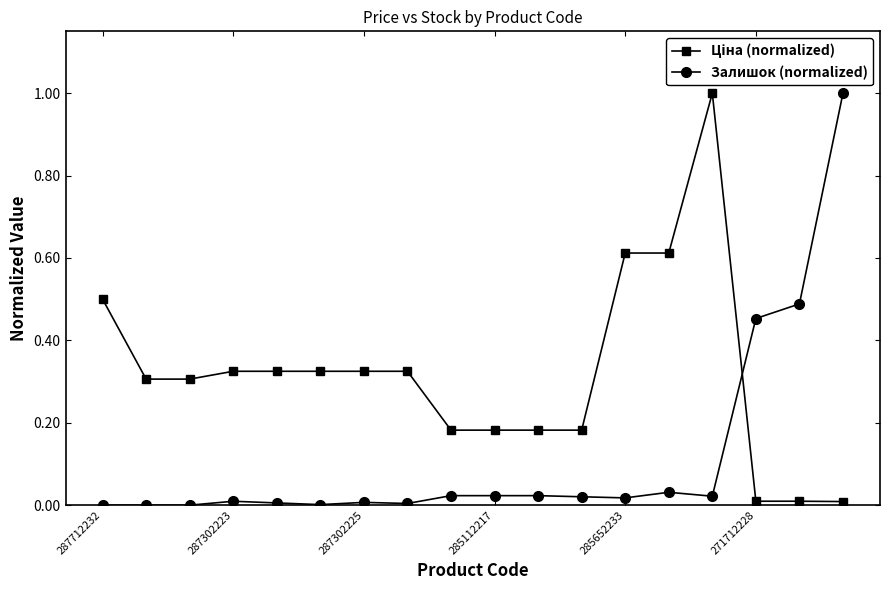

What is the difference between the maximum and second lowest values in the Залишок (normalized) series?

1.0